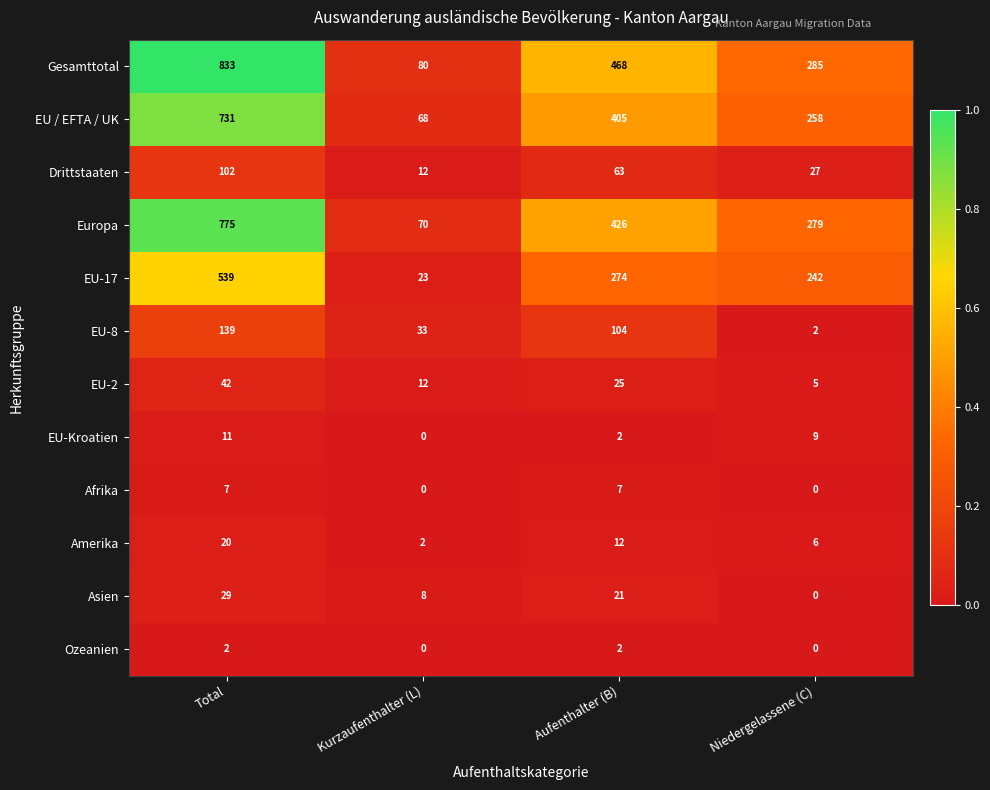

Rank the series by their maximum value, from lowest to highest.

Ozeanien, Afrika, EU-Kroatien, Amerika, Asien, EU-2, Drittstaaten, EU-8, EU-17, EU / EFTA / UK, Europa, Gesamttotal